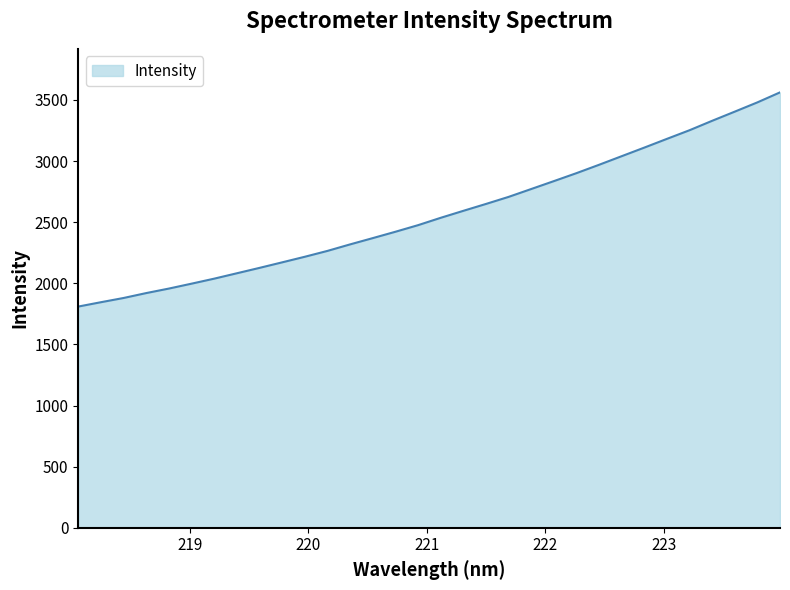

What is the greatest value displayed?

3561.8